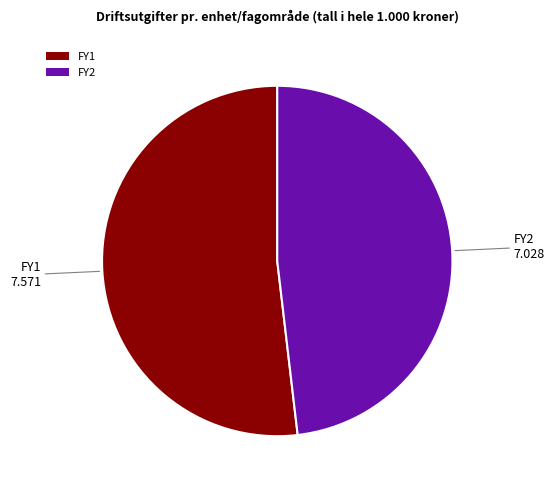

Which slice represents more than half of the pie?

FY1